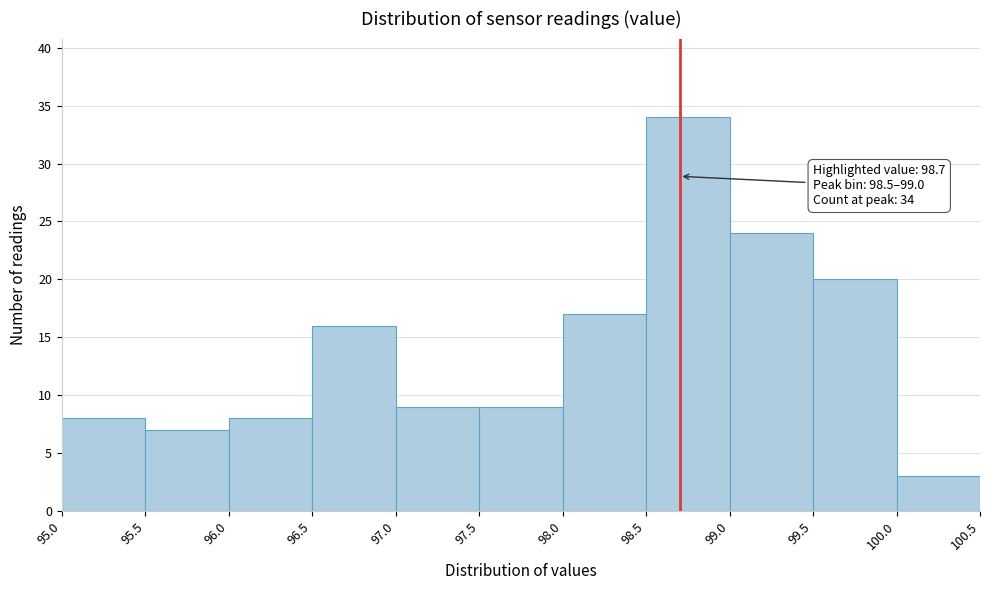

Over which range of the x-axis is the bar tallest?

98.5 to 99.0